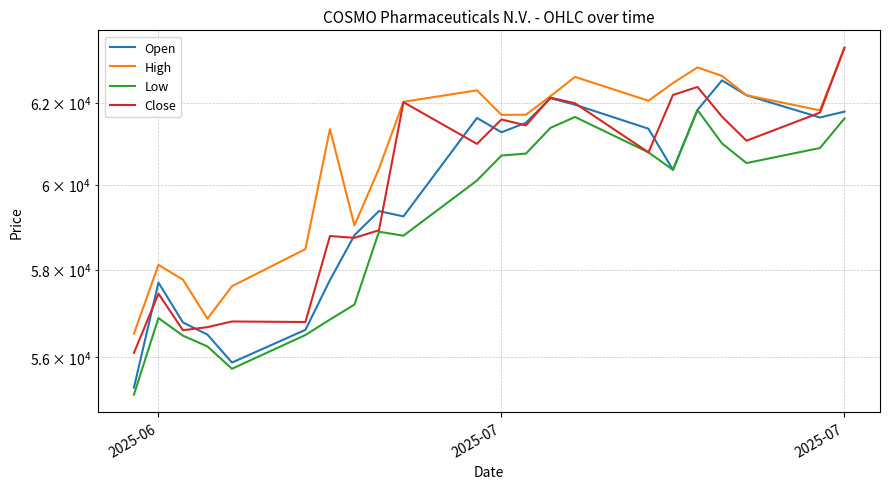

What is the value of the High point at the 12th from the left?

61699